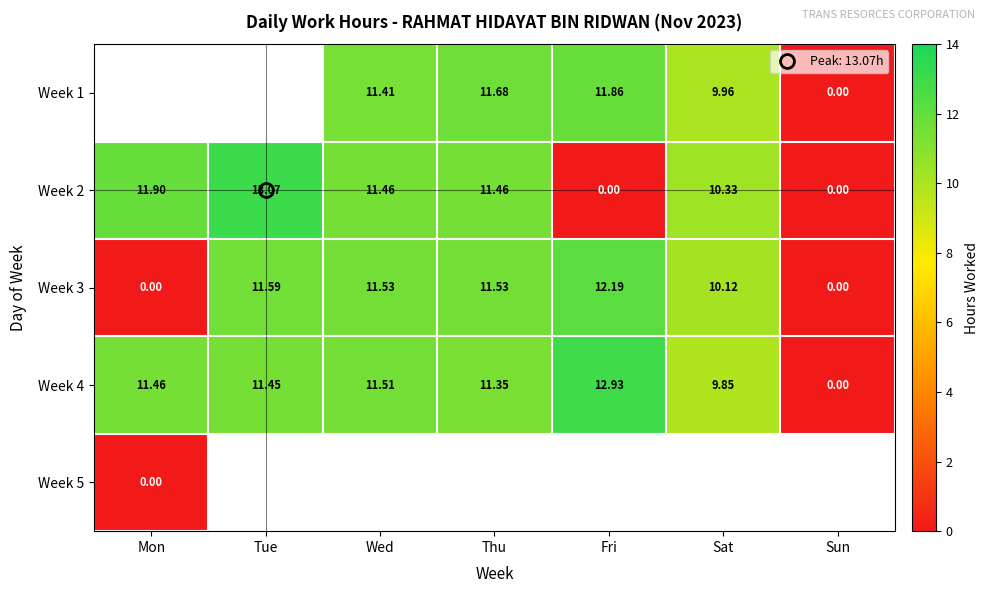

Which category has the lowest value in the Week 2 series?

Fri